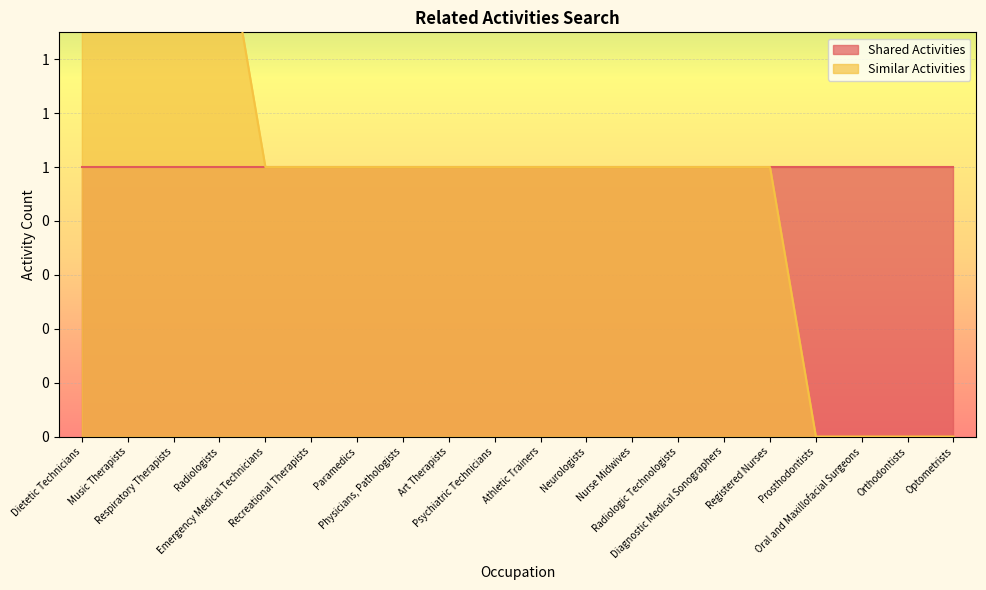

What is the difference between the maximum and minimum values?

2